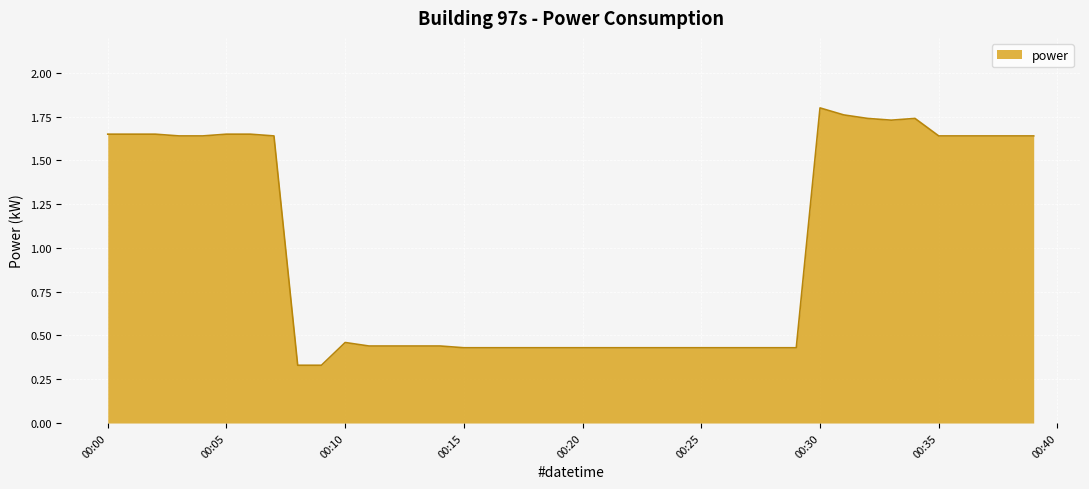

Does the chart have visible grid lines?

Yes